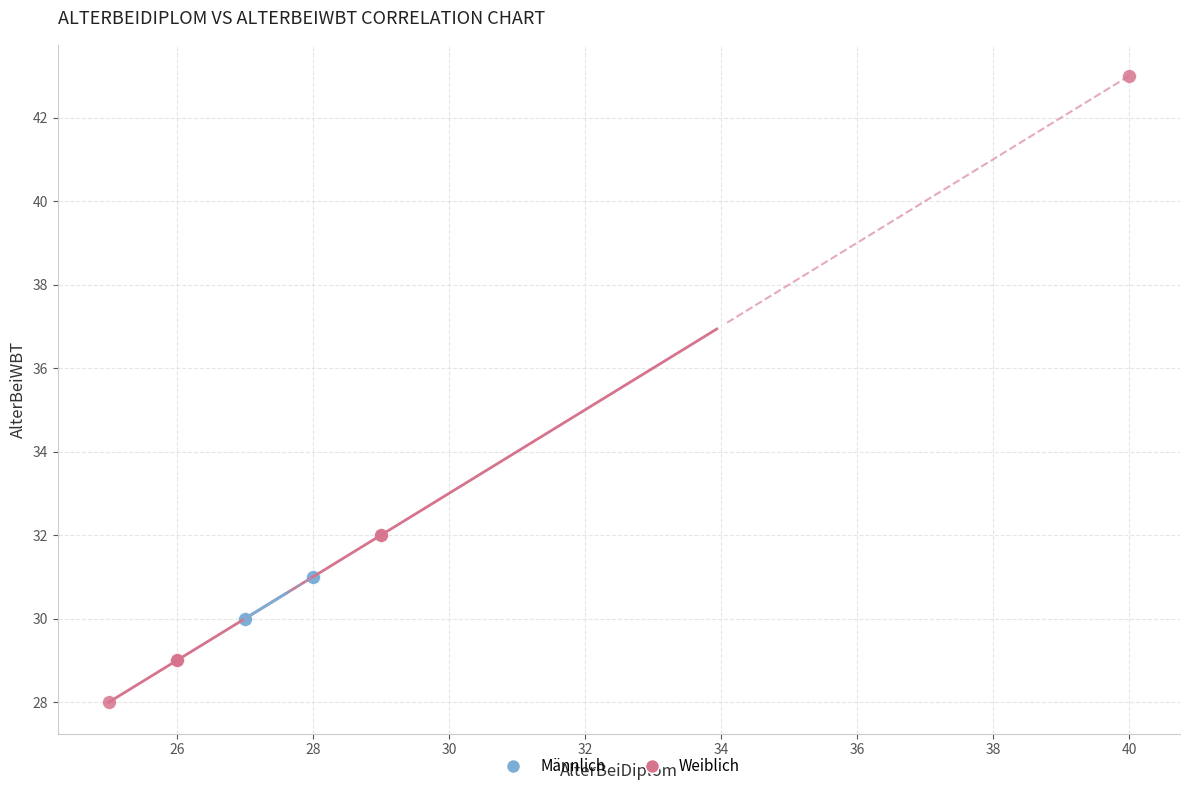

Which series contains the highest Y value?

Weiblich